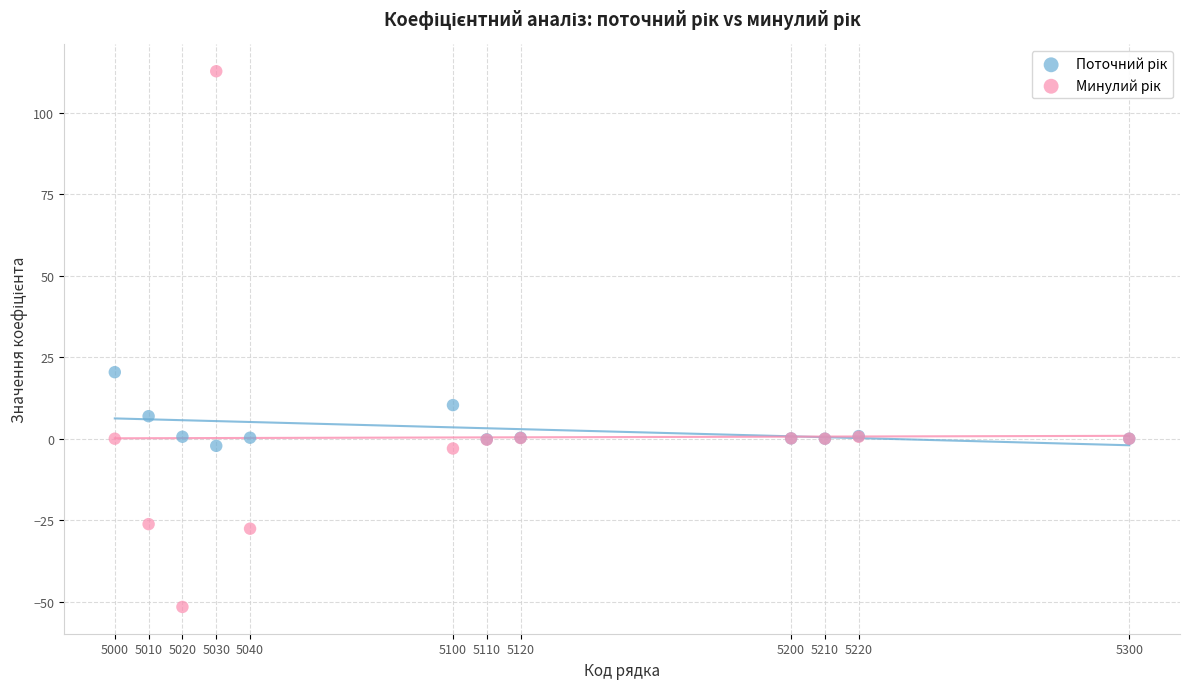

Across all series, what Y value is closest to 30?

20.4